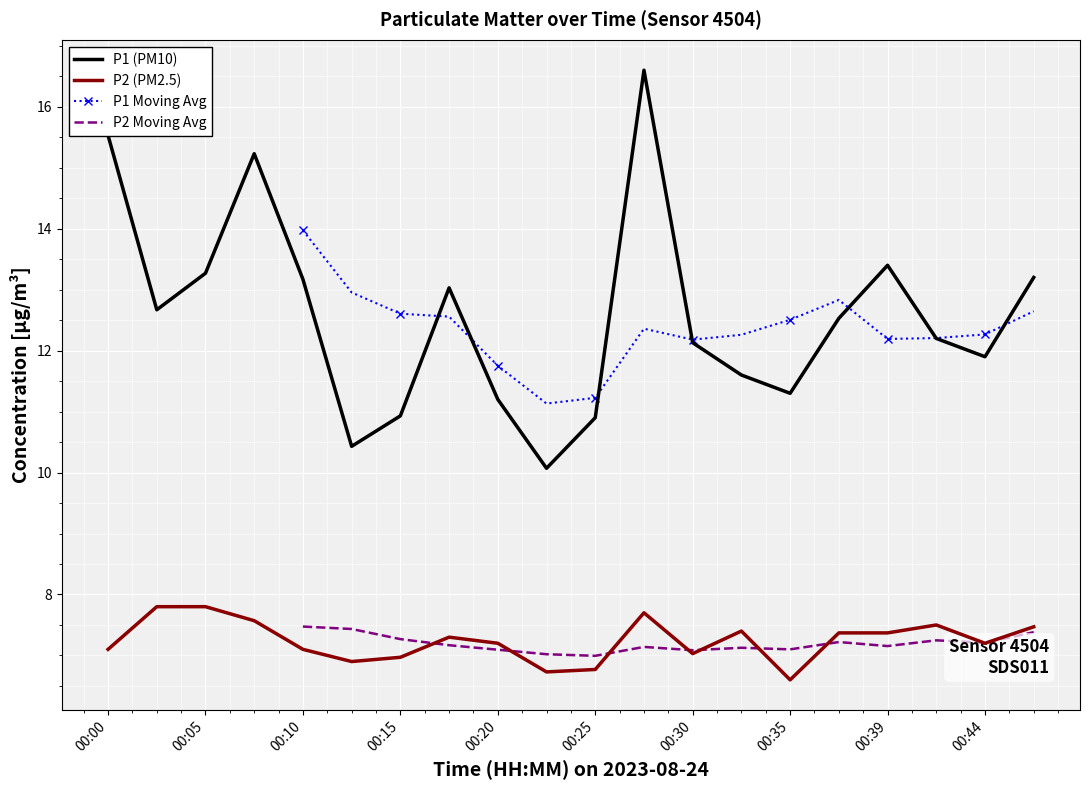

What is the value of the P1 point at the 19th from the left?

11.9